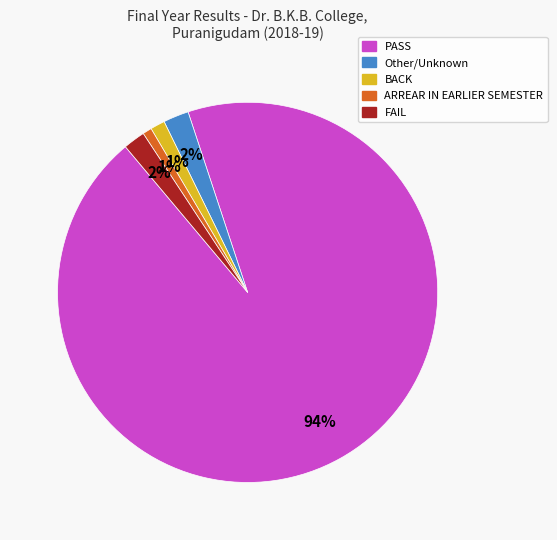

To the nearest percent, what is the difference between the largest and smallest slice percentages?

93%